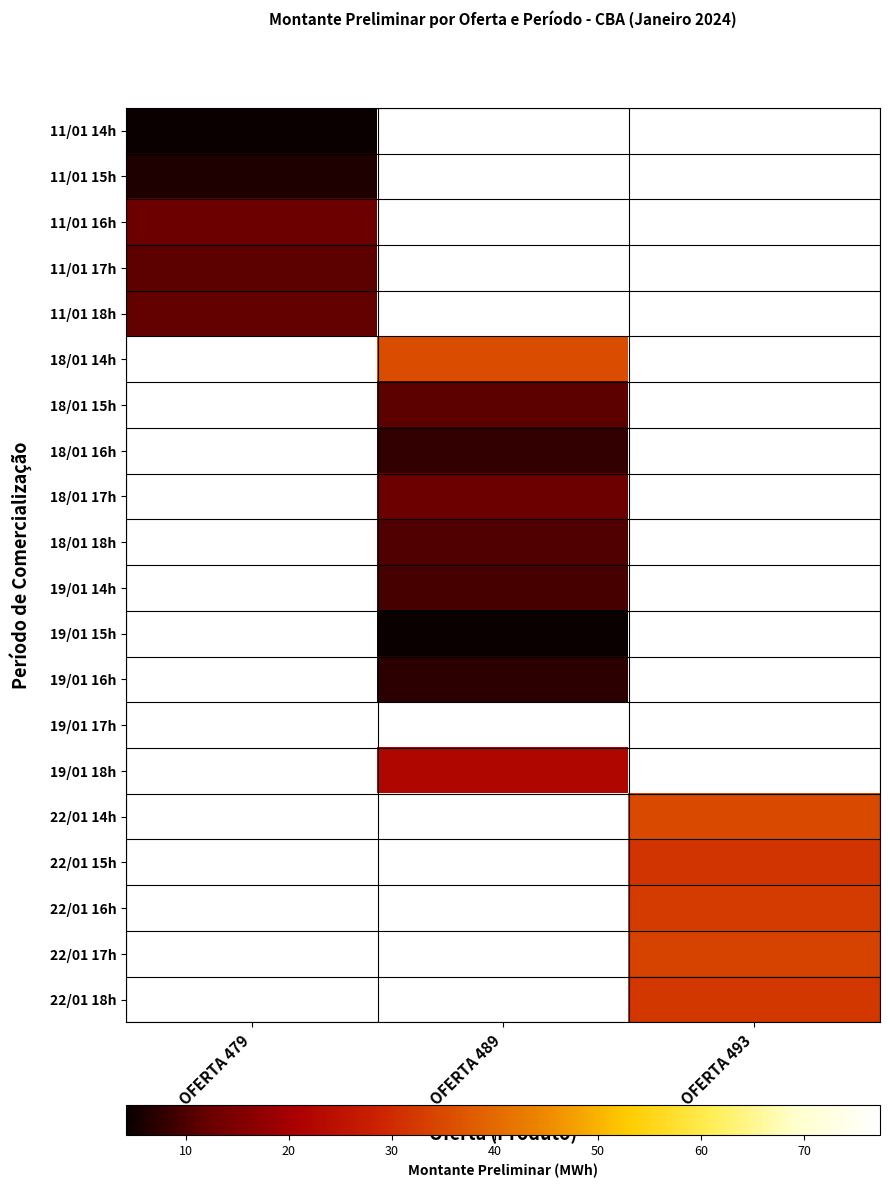

Is the value of 11/01 15h at OFERTA 493 greater than the value of 18/01 14h at OFERTA 479?

No